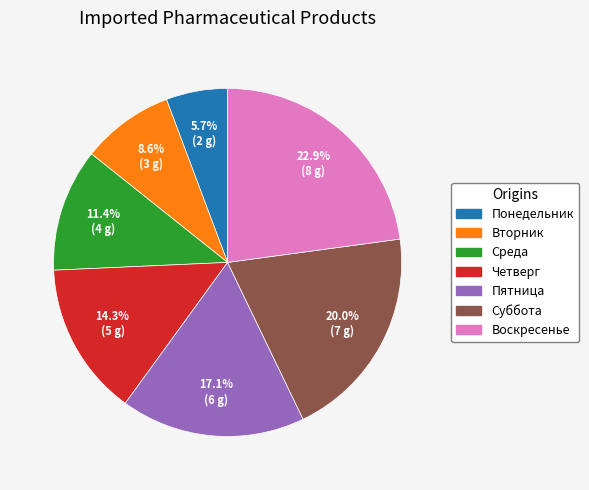

How many slices are in this pie chart?

7